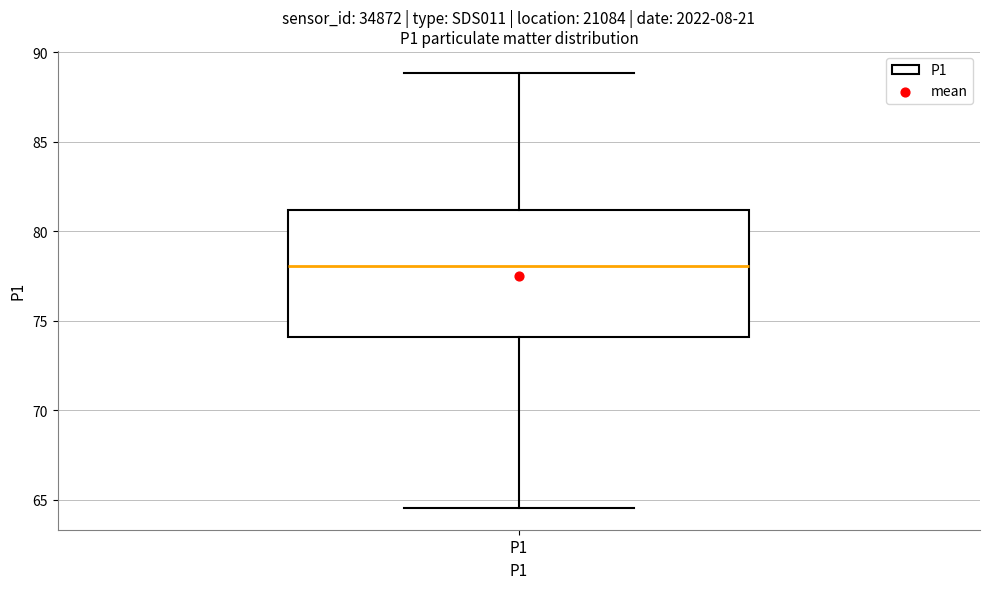

Read this box plot against the y-axis: the position of the median line, the range covered by the box, and the ends of both whiskers. The values are not printed on the chart, so give them approximately, as read against the axis.

median 78.0, box 74.0 to 81.0, whiskers 64.5 to 89.0